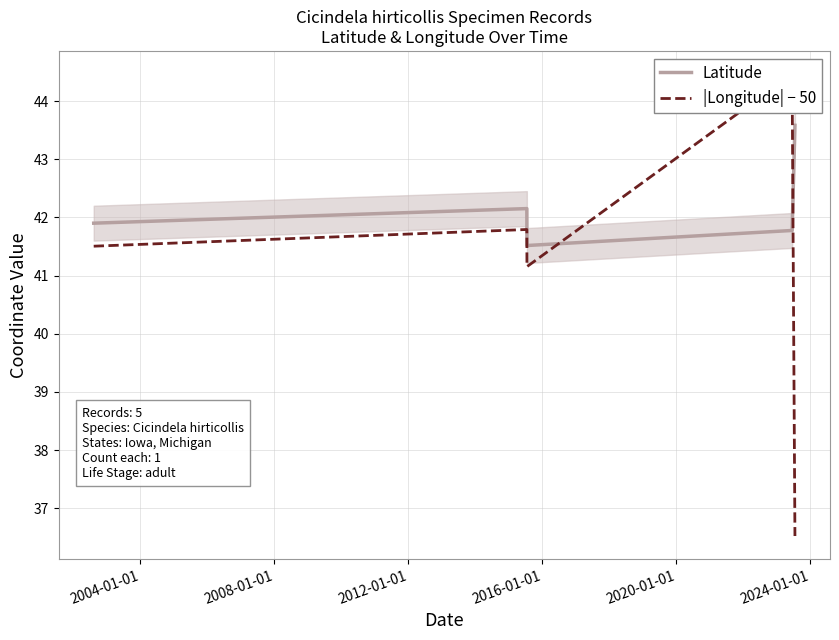

Does the chart have visible grid lines?

Yes